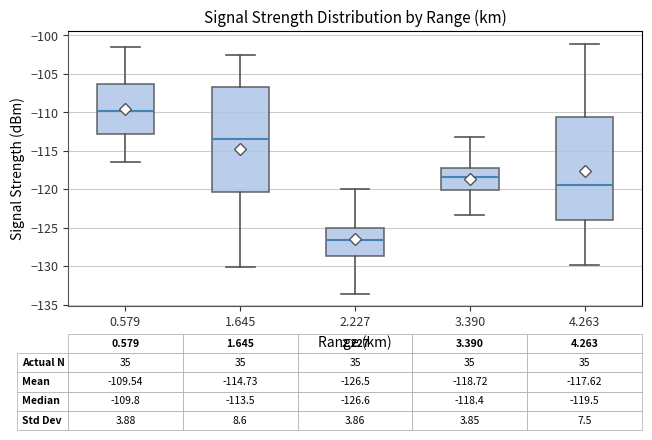

Which box has the highest median line?

0.579